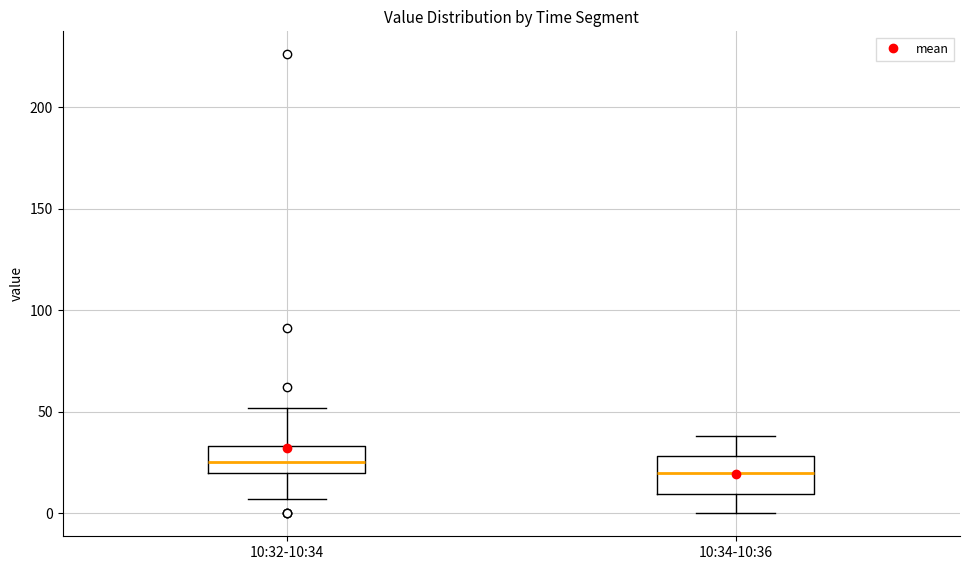

Which box is the tallest, from its lower edge to its upper edge?

10:34-10:36